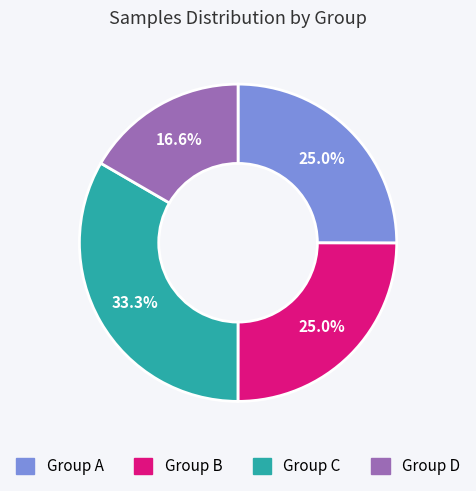

Does Group D represent more than half of the total?

No